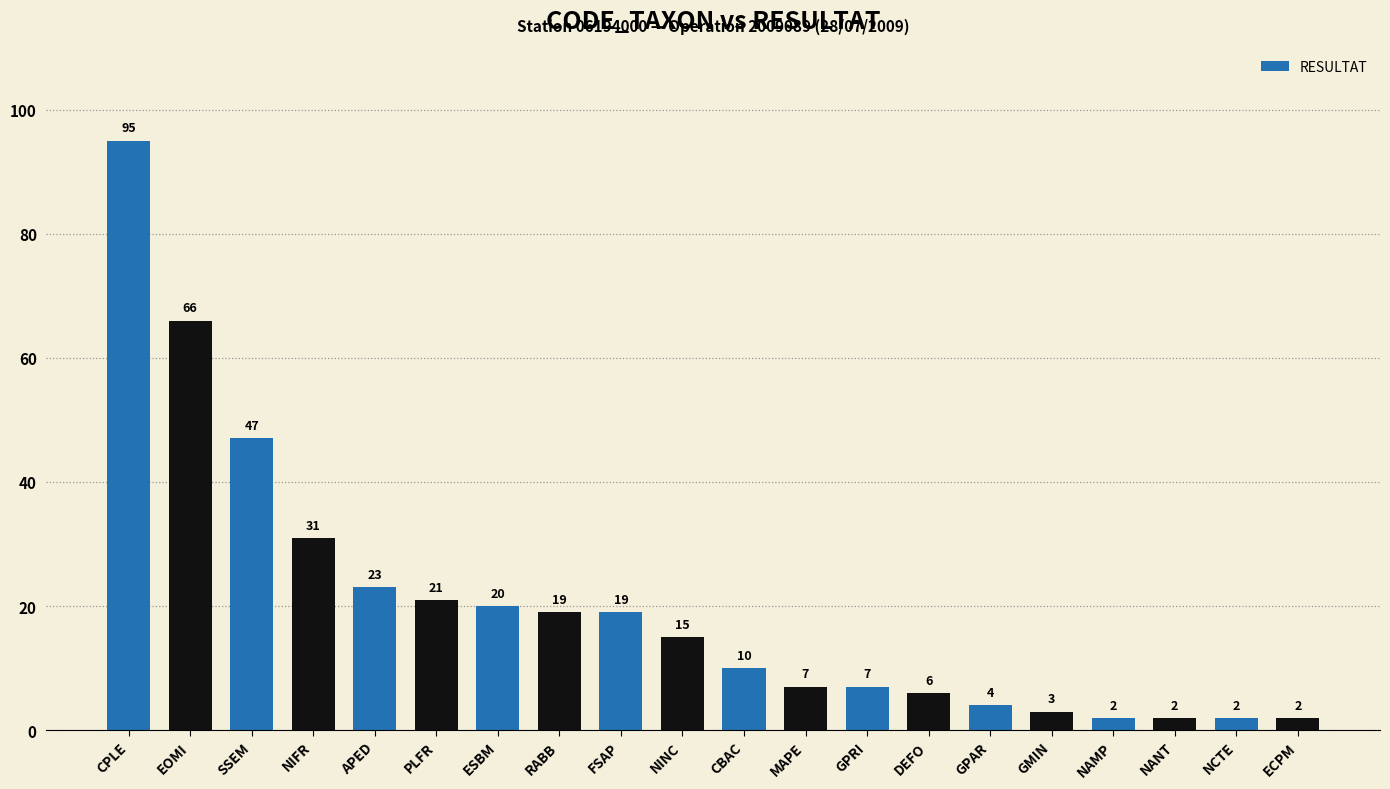

How many values are below 15?

10